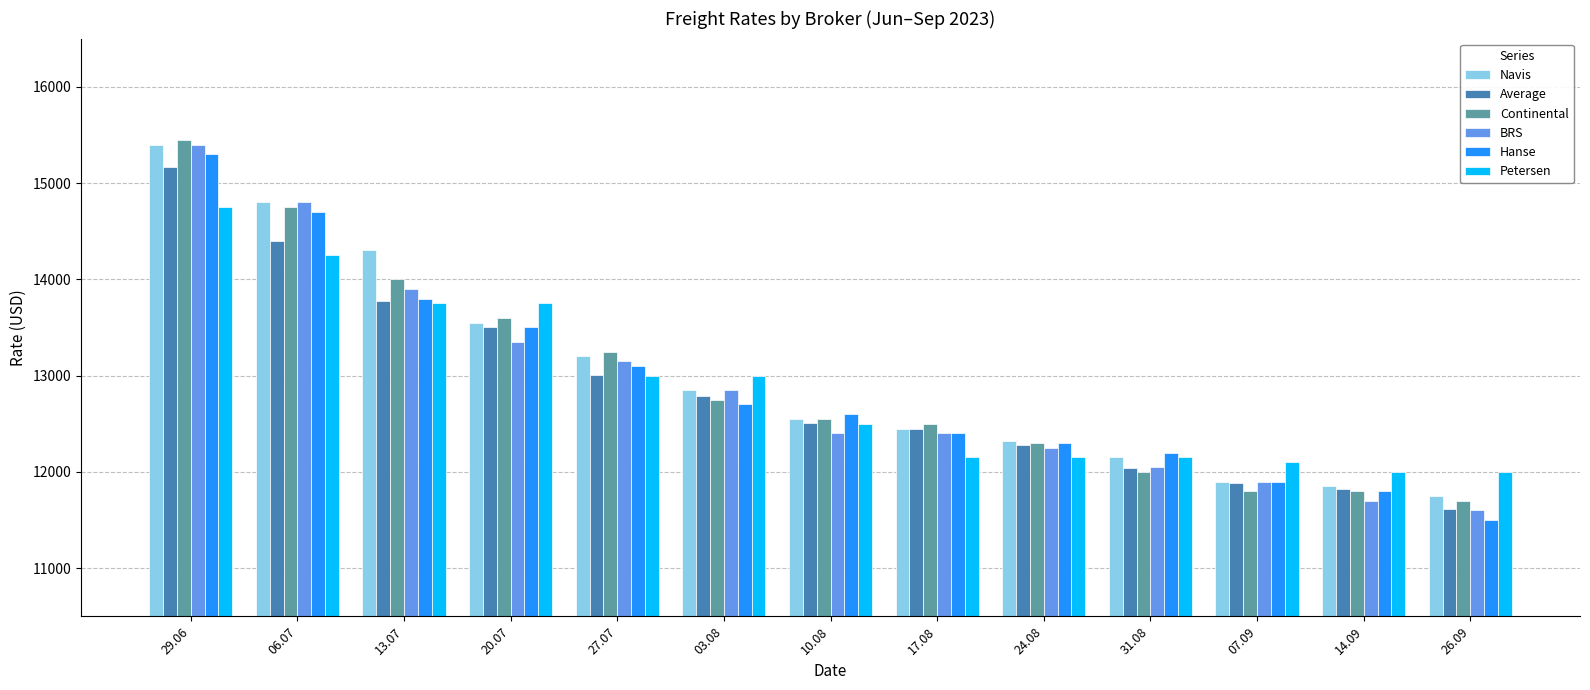

Reading left to right, what are all the values shown in this chart?

Navis: 29.06=15400	06.07=14800	13.07=14300	20.07=13550	27.07=13200	03.08=12850	10.08=12550	17.08=12450	24.08=12325	31.08=12150	07.09=11900	14.09=11850	26.09=11750
Average: 29.06=15171	06.07=14398	13.07=13775	20.07=13500	27.07=13002	03.08=12786	10.08=12507	17.08=12443	24.08=12283	31.08=12036	07.09=11886	14.09=11827	26.09=11614
Continental: 29.06=15450	06.07=14750	13.07=14000	20.07=13600	27.07=13250	03.08=12750	10.08=12550	17.08=12500	24.08=12300	31.08=12000	07.09=11800	14.09=11800	26.09=11700
BRS: 29.06=15400	06.07=14800	13.07=13900	20.07=13350	27.07=13150	03.08=12850	10.08=12400	17.08=12400	24.08=12250	31.08=12050	07.09=11900	14.09=11700	26.09=11600
Hanse: 29.06=15300	06.07=14700	13.07=13800	20.07=13500	27.07=13100	03.08=12700	10.08=12600	17.08=12400	24.08=12300	31.08=12200	07.09=11900	14.09=11800	26.09=11500
Petersen: 29.06=14750	06.07=14250	13.07=13750	20.07=13750	27.07=13000	03.08=13000	10.08=12500	17.08=12150	24.08=12150	31.08=12150	07.09=12100	14.09=12000	26.09=12000